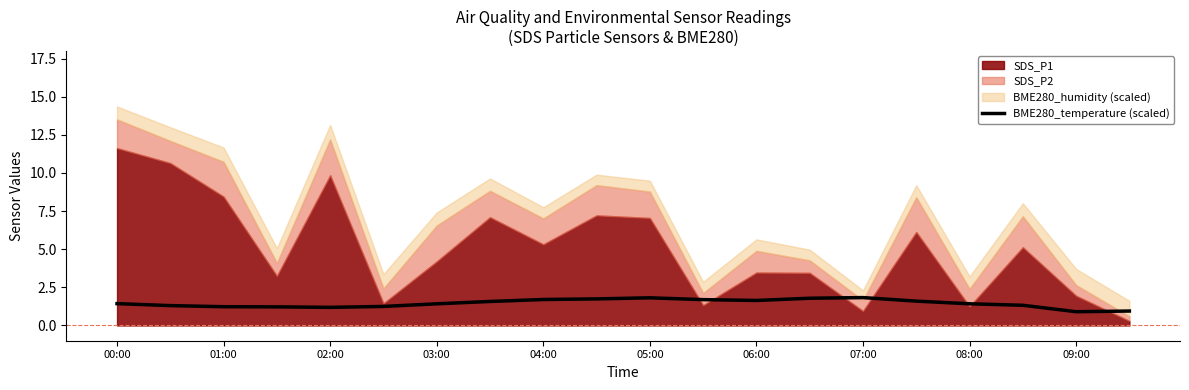

What is the lowest value of the BME280_temperature (scaled) series?

0.9